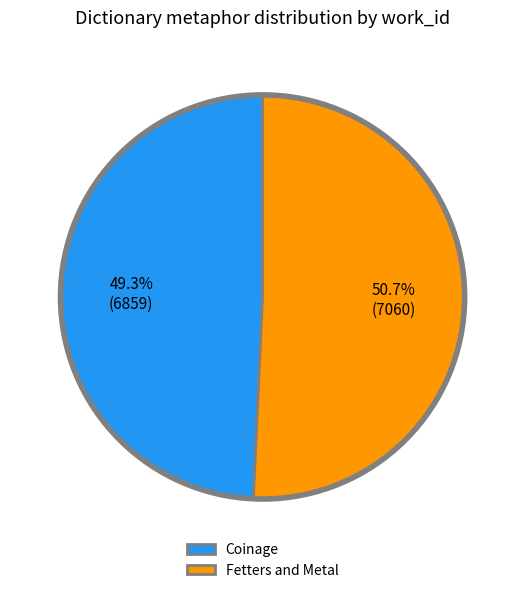

Count the number of slices in the pie.

2